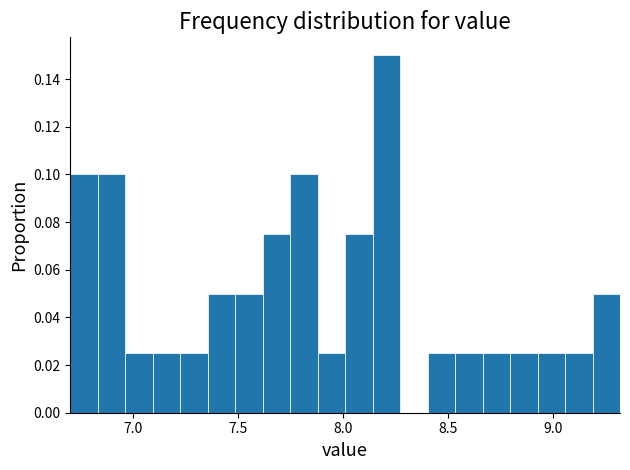

Around what value on the x-axis is the tallest bar? Give the approximate position of its centre, as read against the axis.

8.20